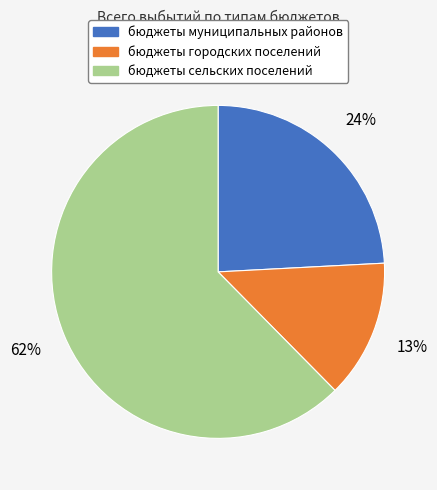

What percentage is the бюджеты муниципальных районов slice, to the nearest percent?

24%